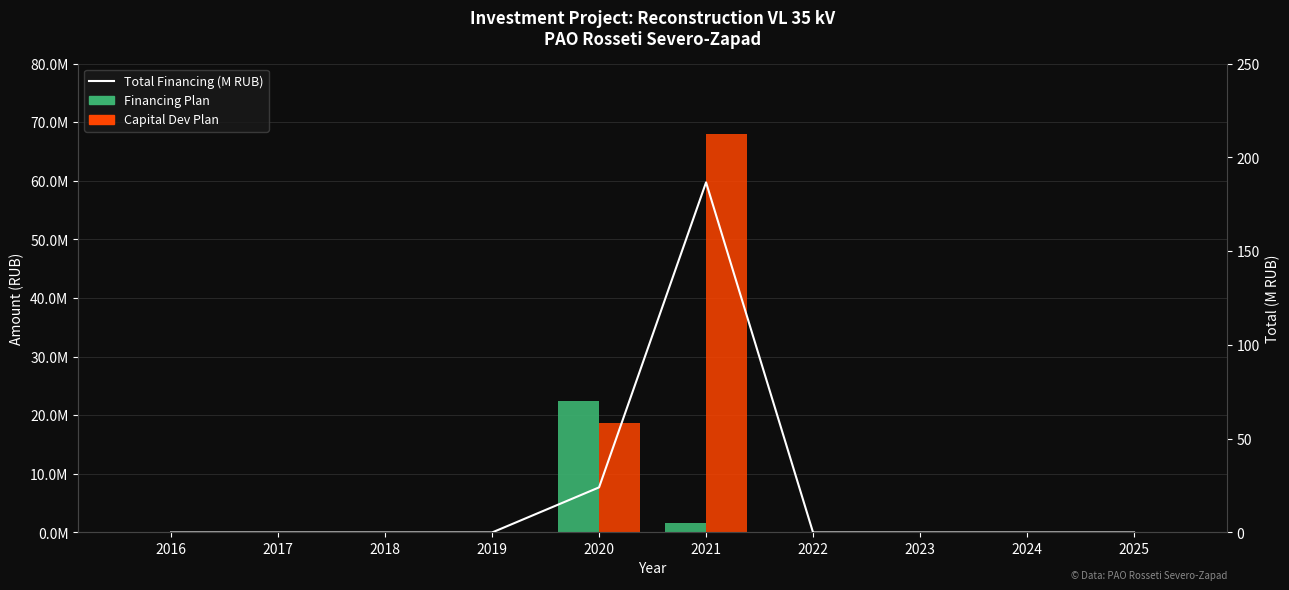

At which label is Capital Dev Plan closest to 34023100?

2020